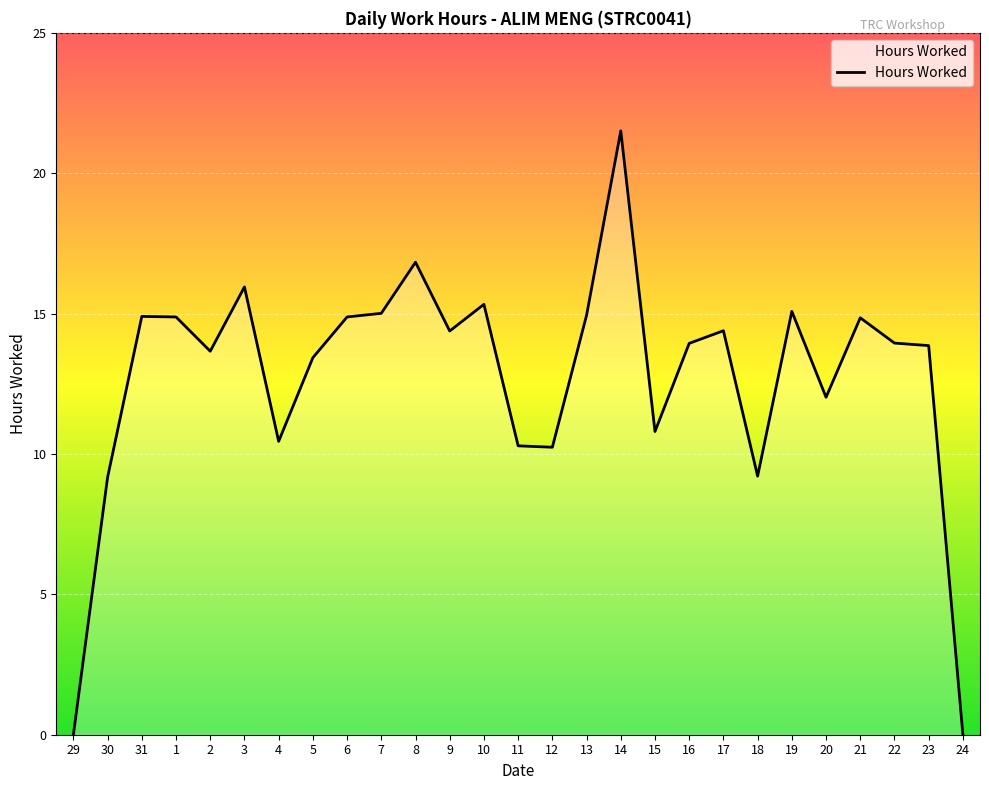

What is the approximate value at 2?

13.7